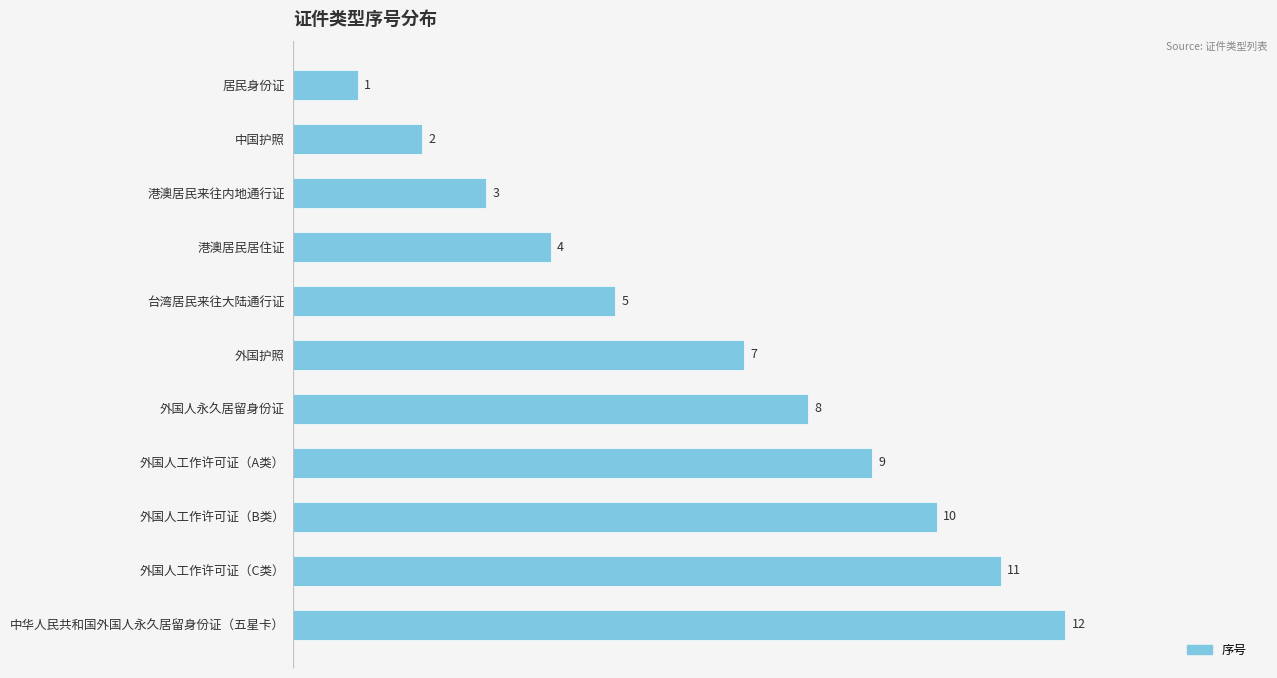

How many distinct data groups are displayed?

1